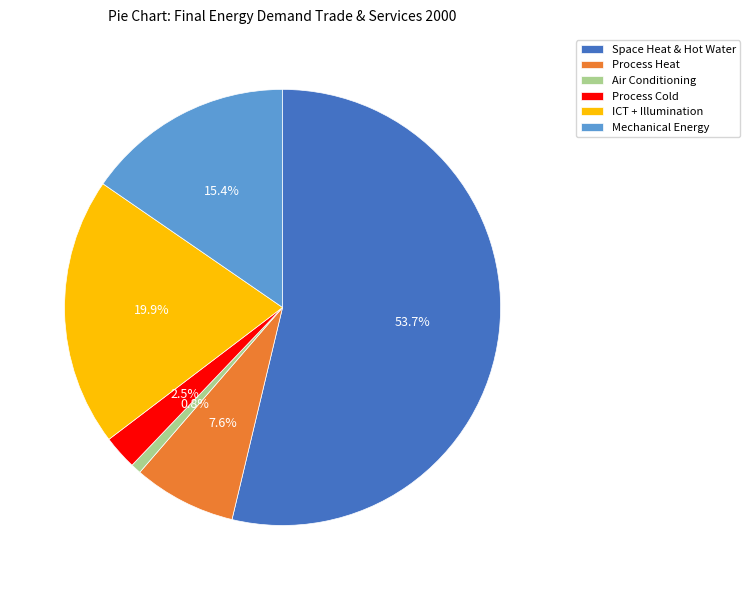

Rank the categories by value from lowest to highest.

Air Conditioning, Process Cold, Process Heat, Mechanical Energy, ICT + Illumination, Space Heat & Hot Water